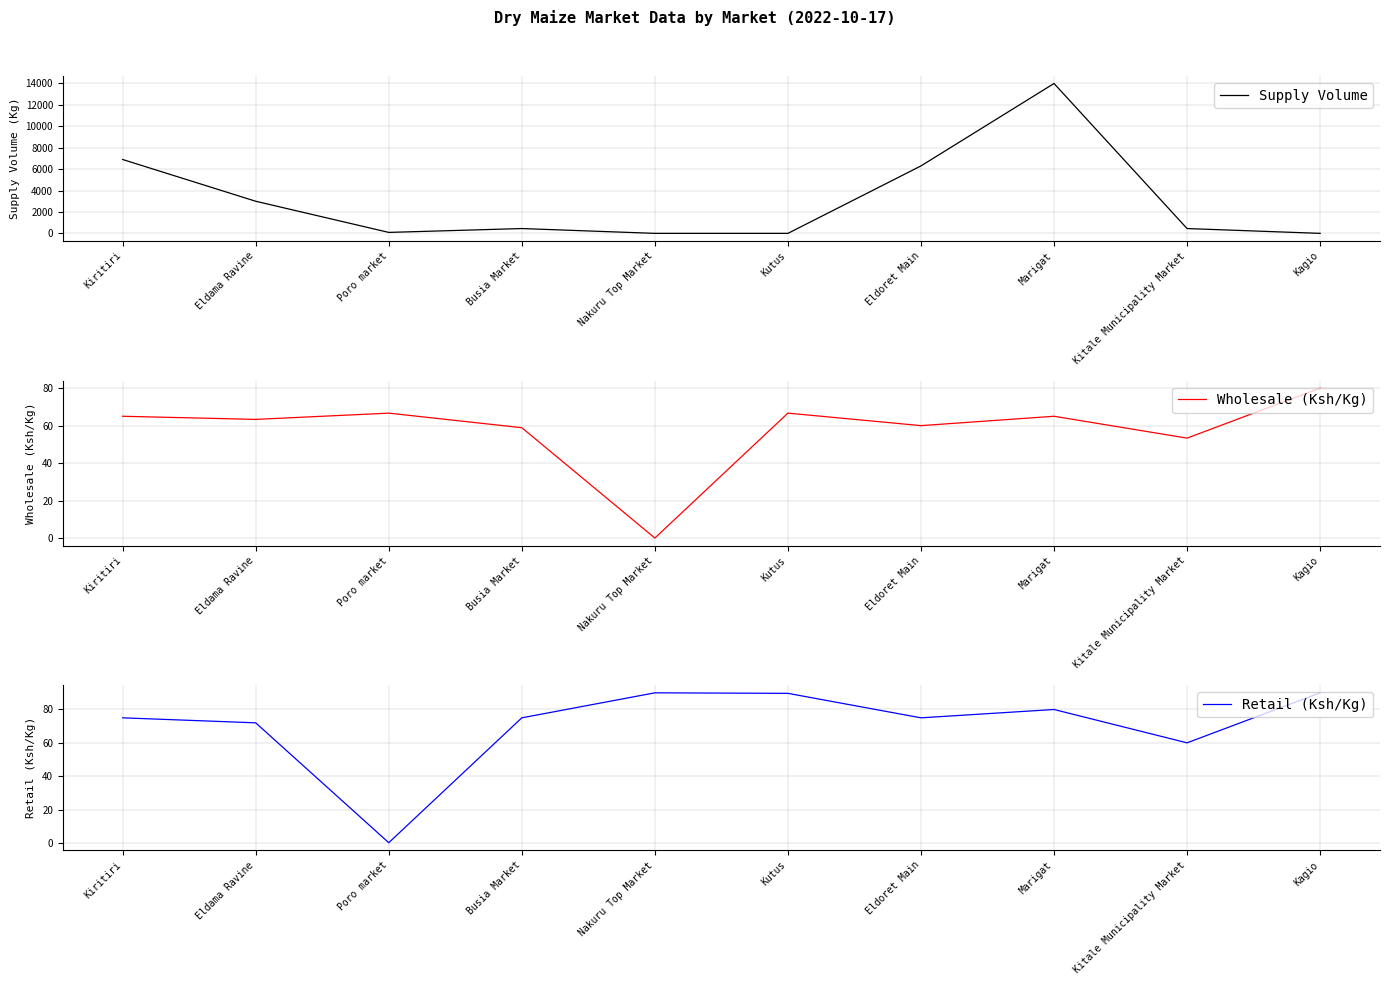

Is the value of Supply Volume at Poro market greater than the value of Wholesale (Ksh/Kg) at Marigat?

Yes